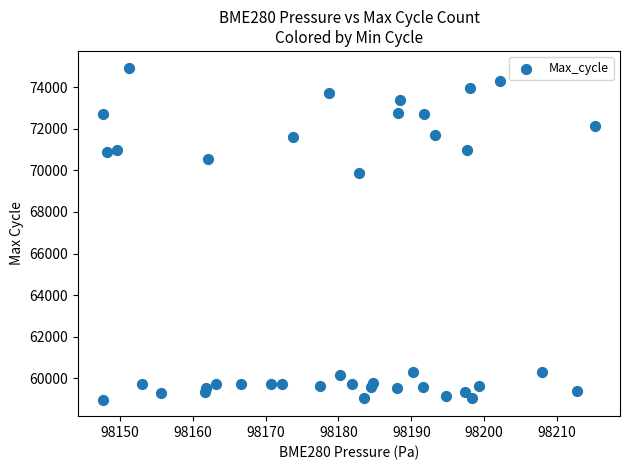

What Y value in the scatter plot is closest to 66961?

69864